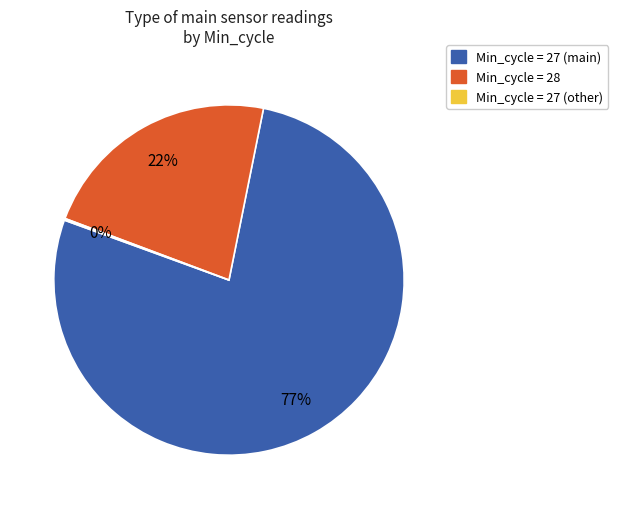

To the nearest percent, what is the average slice percentage?

33%